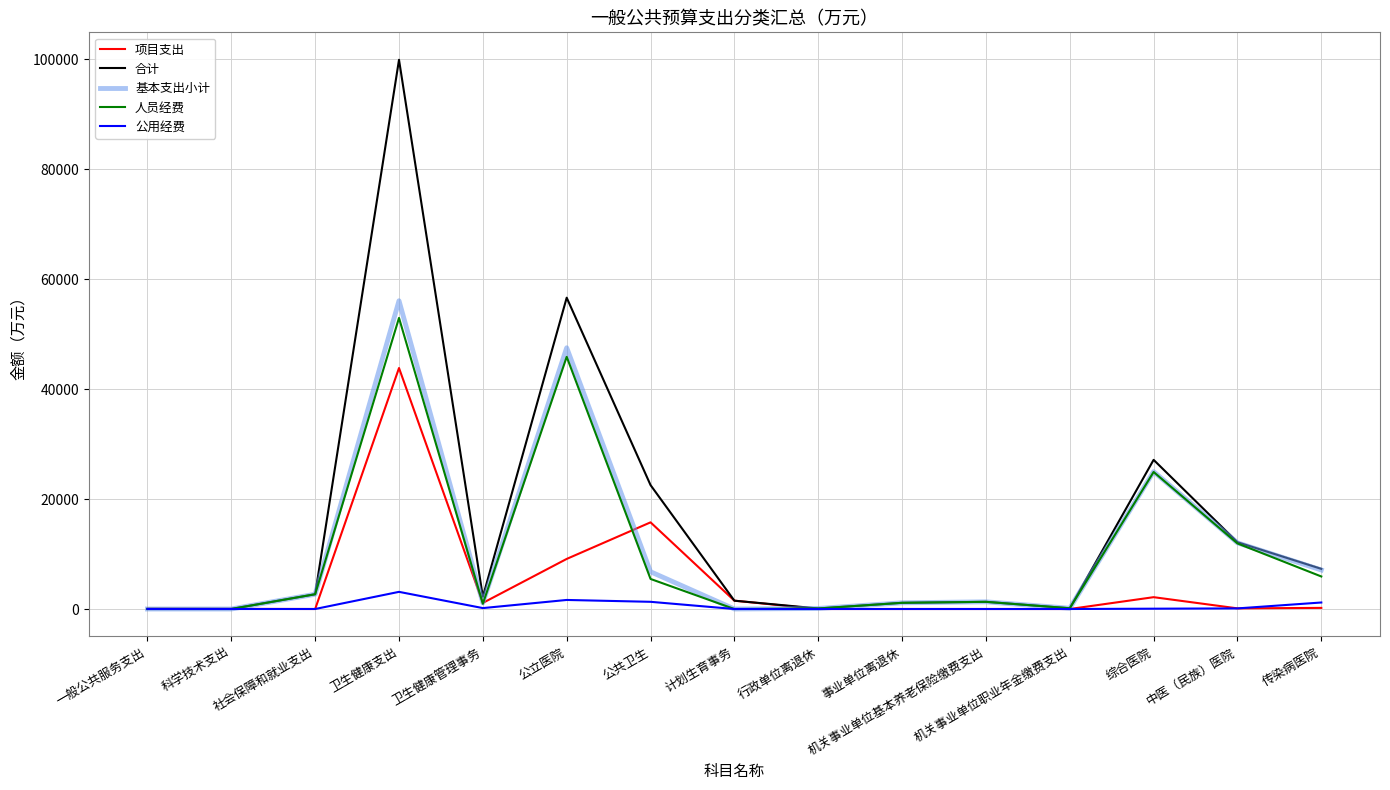

What is the highest value of the 公用经费 series?

3118.8